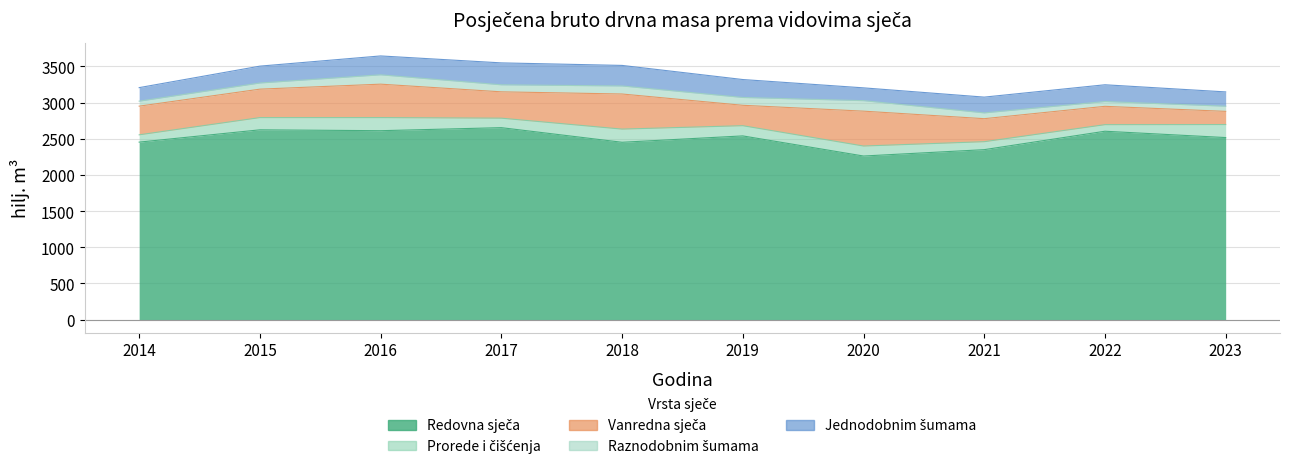

Which has a higher value, 2015 or 2021?

2015